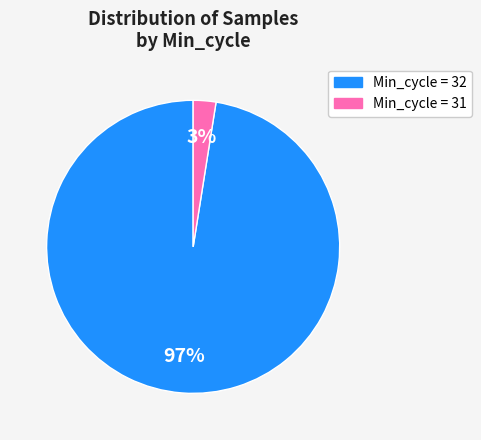

Is there a majority slice in this chart?

Yes